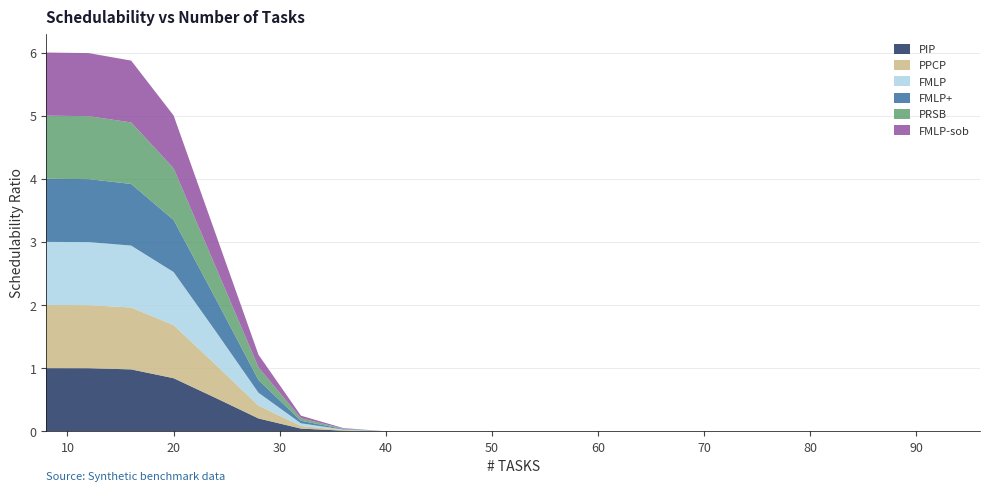

Reading left to right, what are all the values shown in this chart?

PIP: 8=1.0	12=1.0	16=1.0	20=0.8	24=0.5	28=0.2	32=0.0	36=0.0	40=0.0	44=0.0	48=0.0	52=0.0	56=0.0	60=0.0	64=0.0	68=0.0	72=0.0	76=0.0	80=0.0	84=0.0	88=0.0	92=0.0	96=0.0
PPCP: 8=1.0	12=1.0	16=1.0	20=0.8	24=0.5	28=0.2	32=0.0	36=0.0	40=0.0	44=0.0	48=0.0	52=0.0	56=0.0	60=0.0	64=0.0	68=0.0	72=0.0	76=0.0	80=0.0	84=0.0	88=0.0	92=0.0	96=0.0
FMLP: 8=1.0	12=1.0	16=1.0	20=0.8	24=0.5	28=0.2	32=0.0	36=0.0	40=0.0	44=0.0	48=0.0	52=0.0	56=0.0	60=0.0	64=0.0	68=0.0	72=0.0	76=0.0	80=0.0	84=0.0	88=0.0	92=0.0	96=0.0
FMLP+: 8=1.0	12=1.0	16=1.0	20=0.8	24=0.5	28=0.2	32=0.0	36=0.0	40=0.0	44=0.0	48=0.0	52=0.0	56=0.0	60=0.0	64=0.0	68=0.0	72=0.0	76=0.0	80=0.0	84=0.0	88=0.0	92=0.0	96=0.0
PRSB: 8=1.0	12=1.0	16=1.0	20=0.8	24=0.5	28=0.2	32=0.0	36=0.0	40=0.0	44=0.0	48=0.0	52=0.0	56=0.0	60=0.0	64=0.0	68=0.0	72=0.0	76=0.0	80=0.0	84=0.0	88=0.0	92=0.0	96=0.0
FMLP-sob: 8=1.0	12=1.0	16=1.0	20=0.8	24=0.5	28=0.2	32=0.0	36=0.0	40=0.0	44=0.0	48=0.0	52=0.0	56=0.0	60=0.0	64=0.0	68=0.0	72=0.0	76=0.0	80=0.0	84=0.0	88=0.0	92=0.0	96=0.0